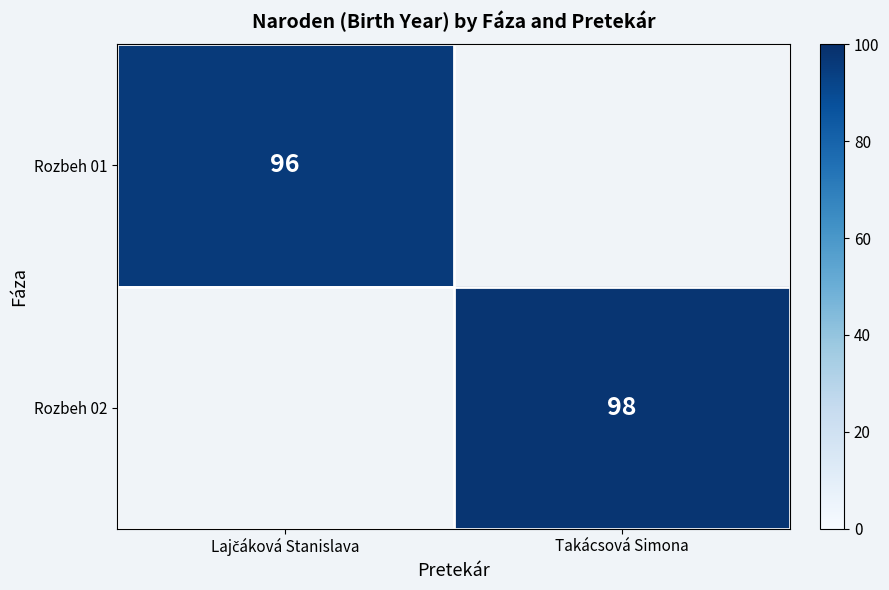

True or false: Rozbeh 02 has a value of 174 at Takácsová Simona.

False